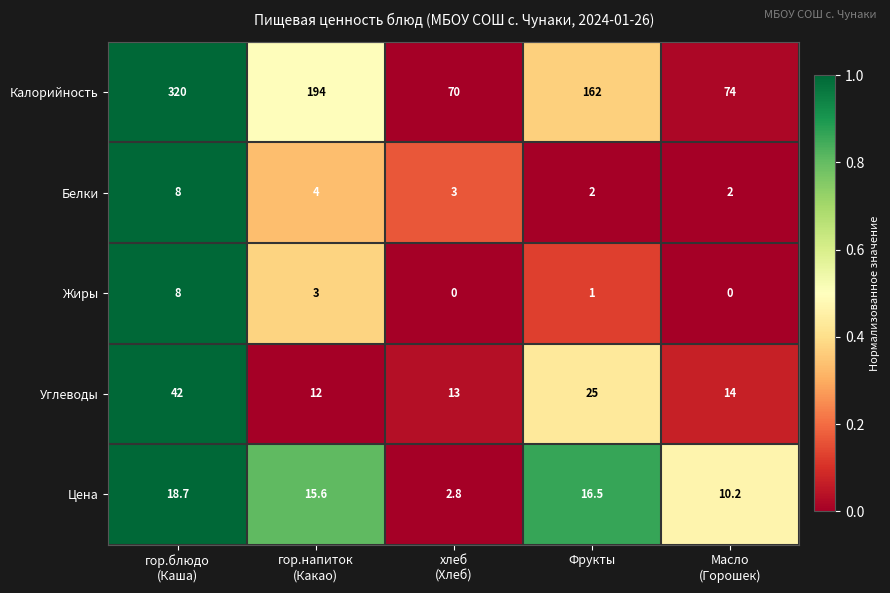

Rank the series at Масло
(Горошек) from highest to lowest value.

Калорийность, Углеводы, Цена, Белки, Жиры